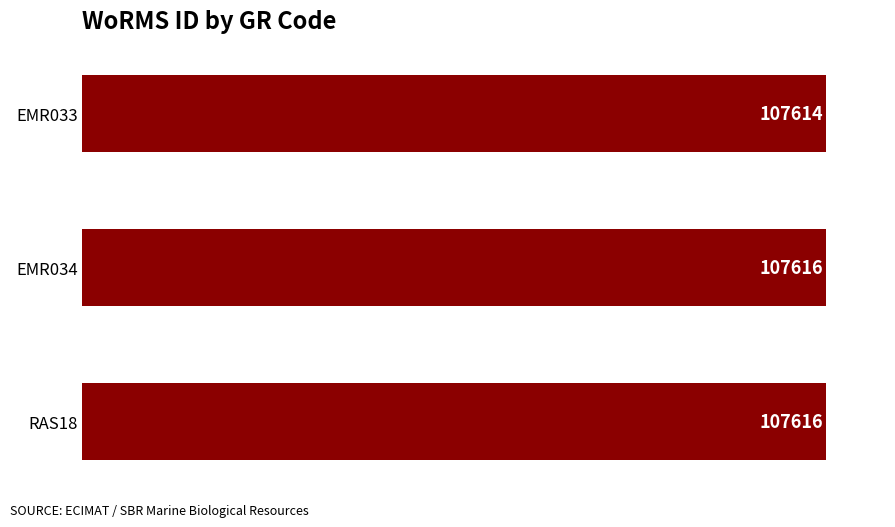

What value does the data have at RAS18?

107616